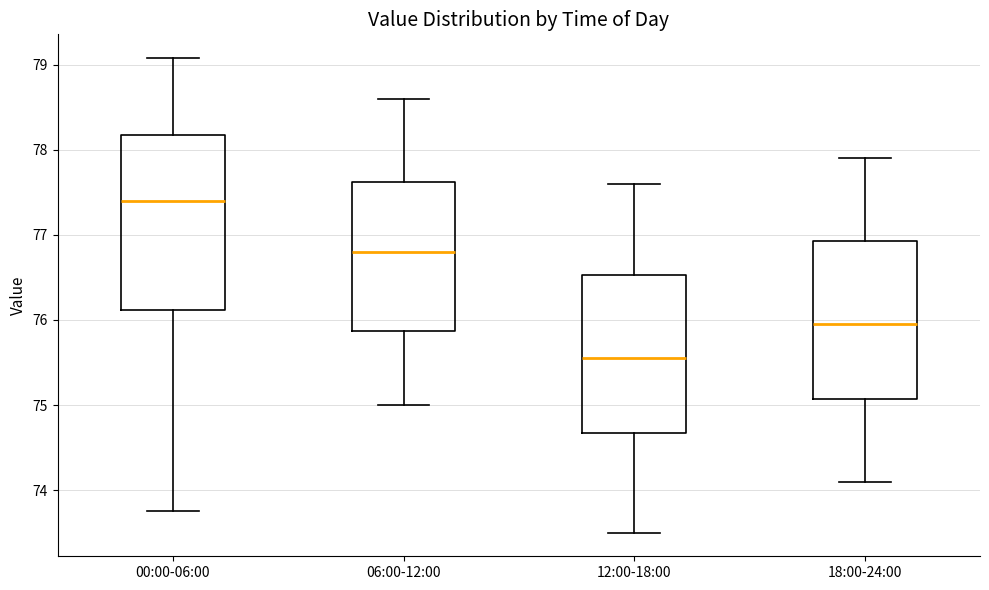

Where is the upper edge of the box for 06:00-12:00 on the y-axis? The values are not printed on the chart, so give them approximately, as read against the axis.

77.6